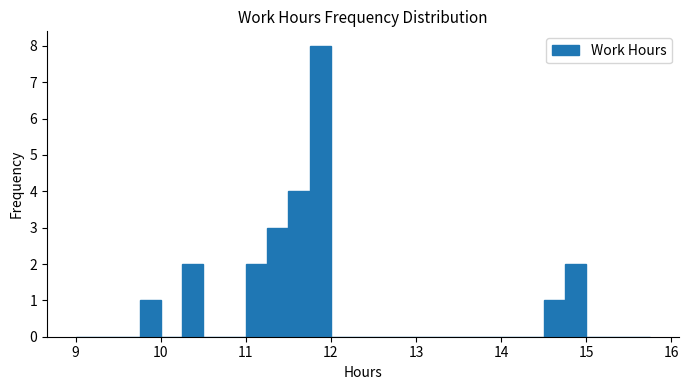

Around what value on the x-axis is the tallest bar? Give the approximate position of its centre, as read against the axis.

11.9